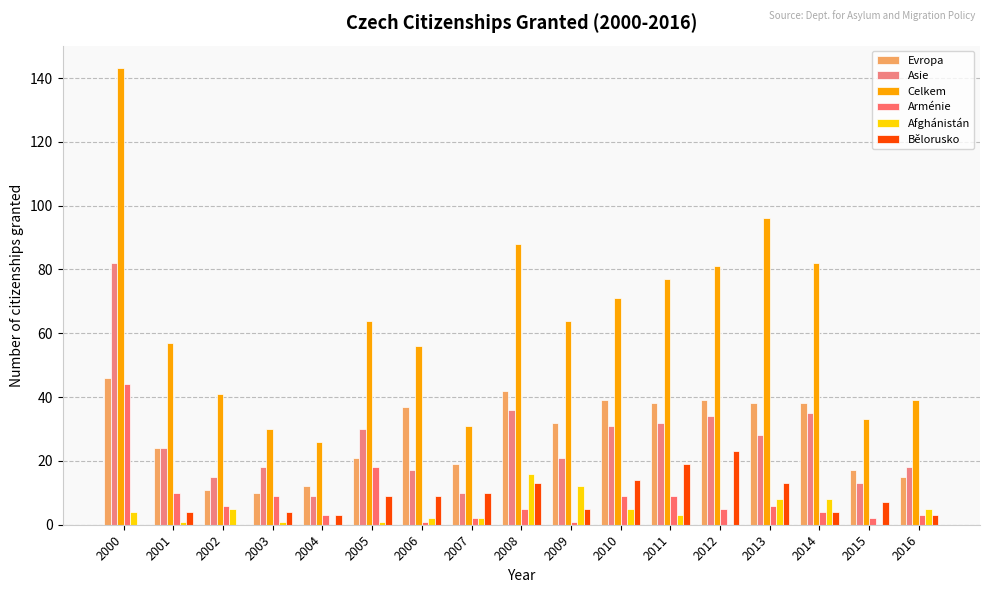

How many groups of bars are there?

17